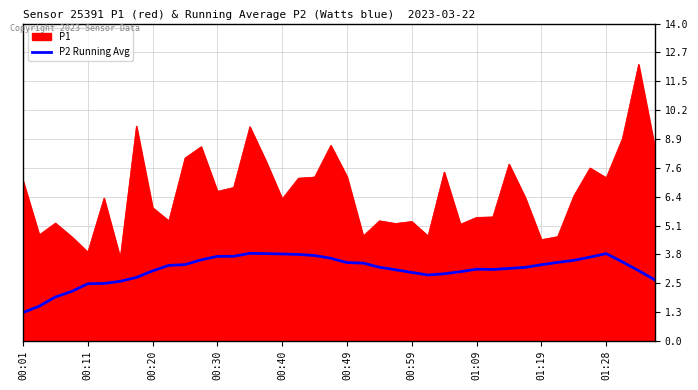

Which series has the largest total across all categories?

P1